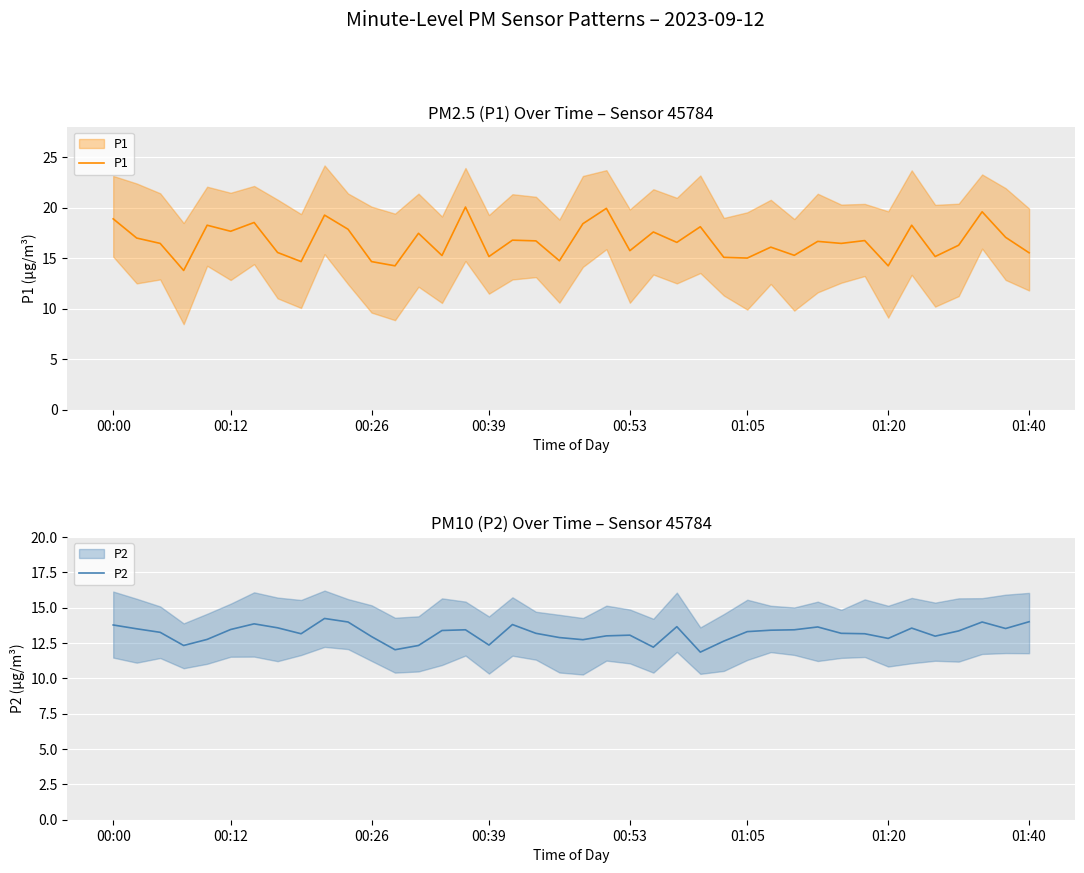

What is the value of the P2 point at the 28th from the left?

13.3